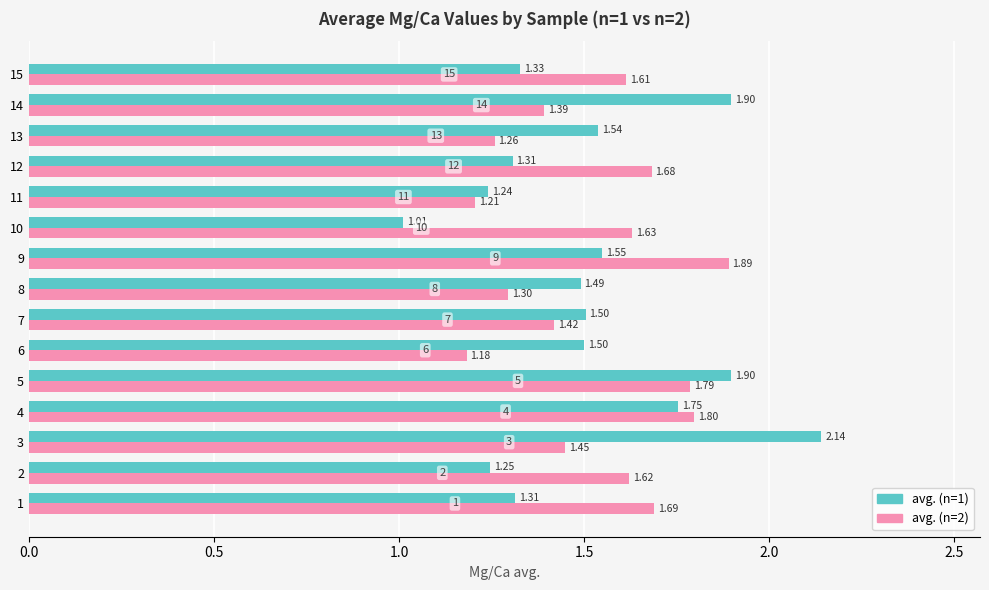

What is the spread (max minus min) of values at 12?

0.4